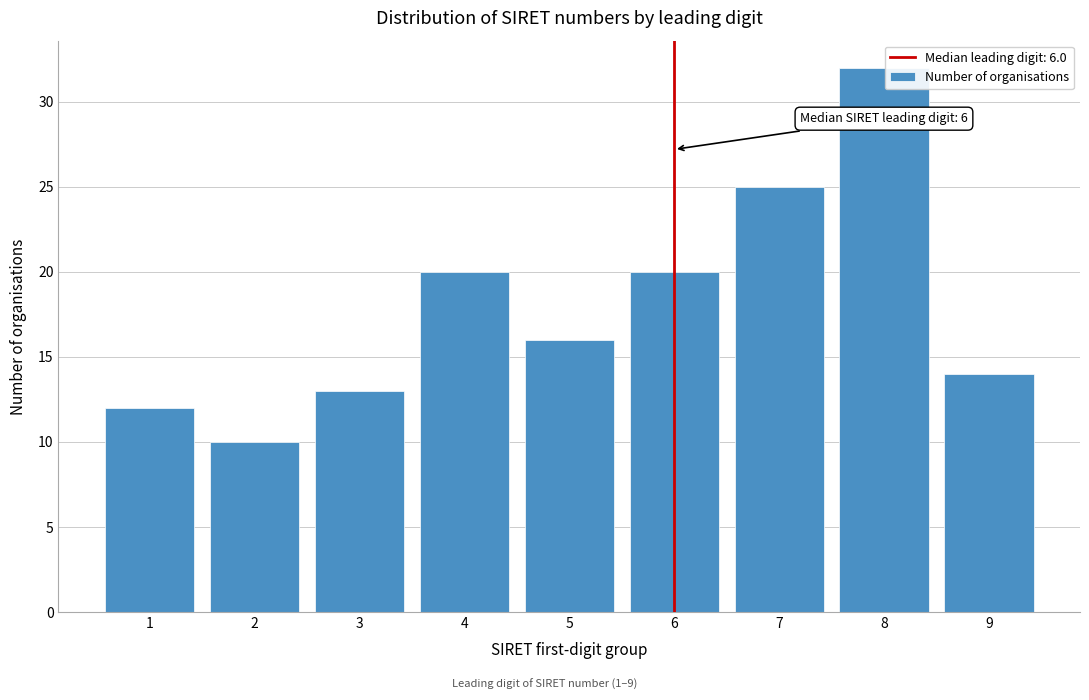

Over which range of the x-axis is the bar tallest?

7.5 to 8.5